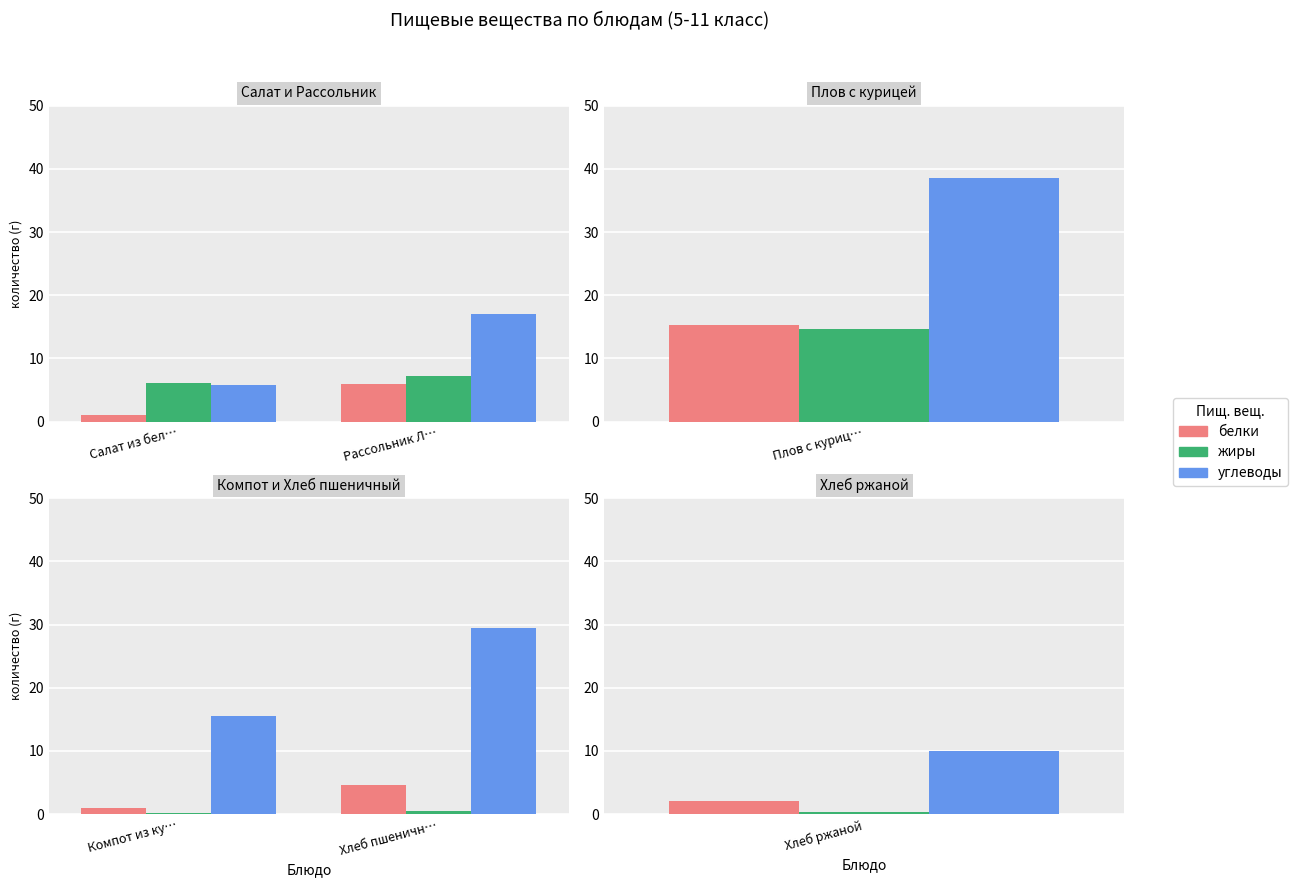

What is the value of the жиры bar at the 2nd from the left?

0.5